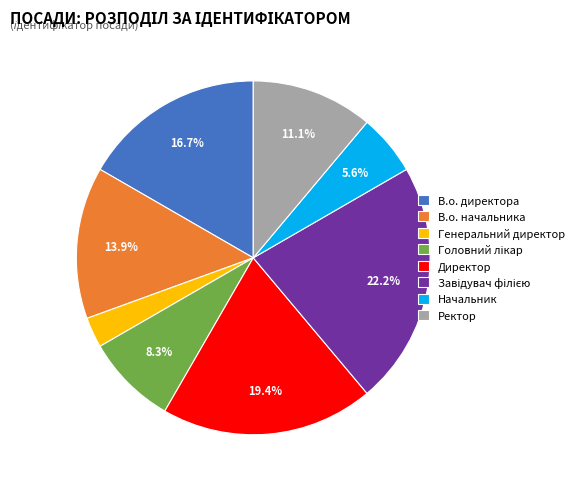

Which category has the smallest portion of the pie?

Генеральний директор